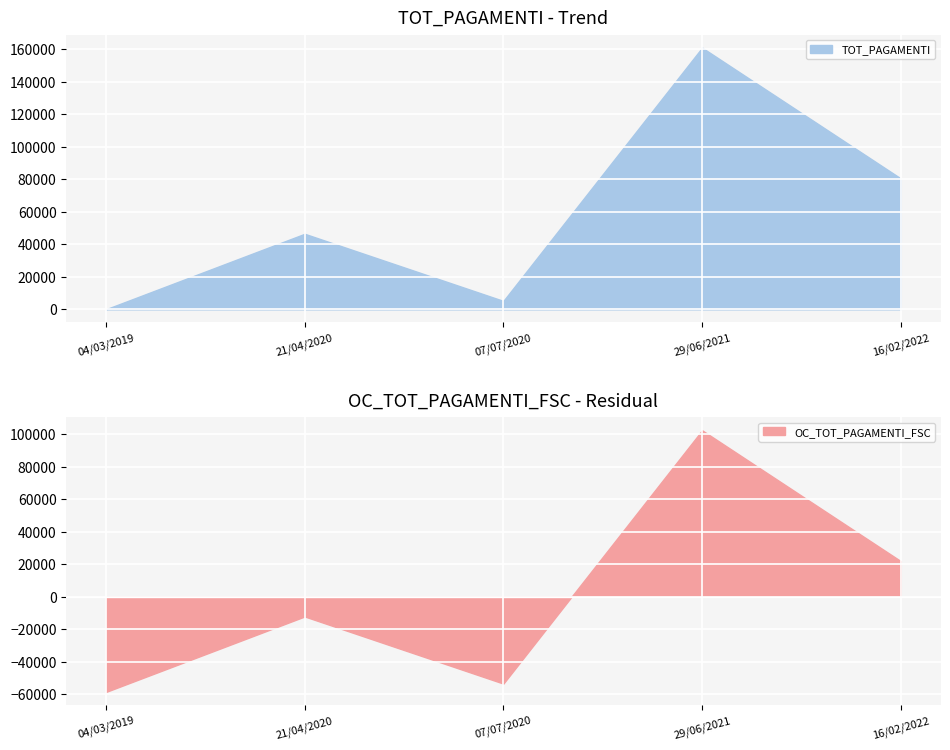

True or false: TOT_PAGAMENTI and OC_TOT_PAGAMENTI_FSC intersect in this chart.

False